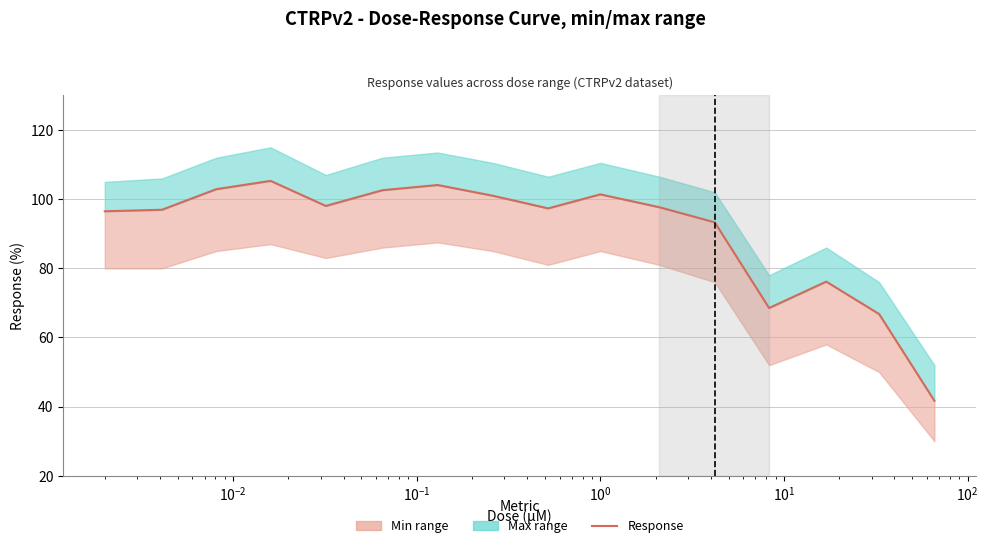

How many lines are shown in the chart?

1